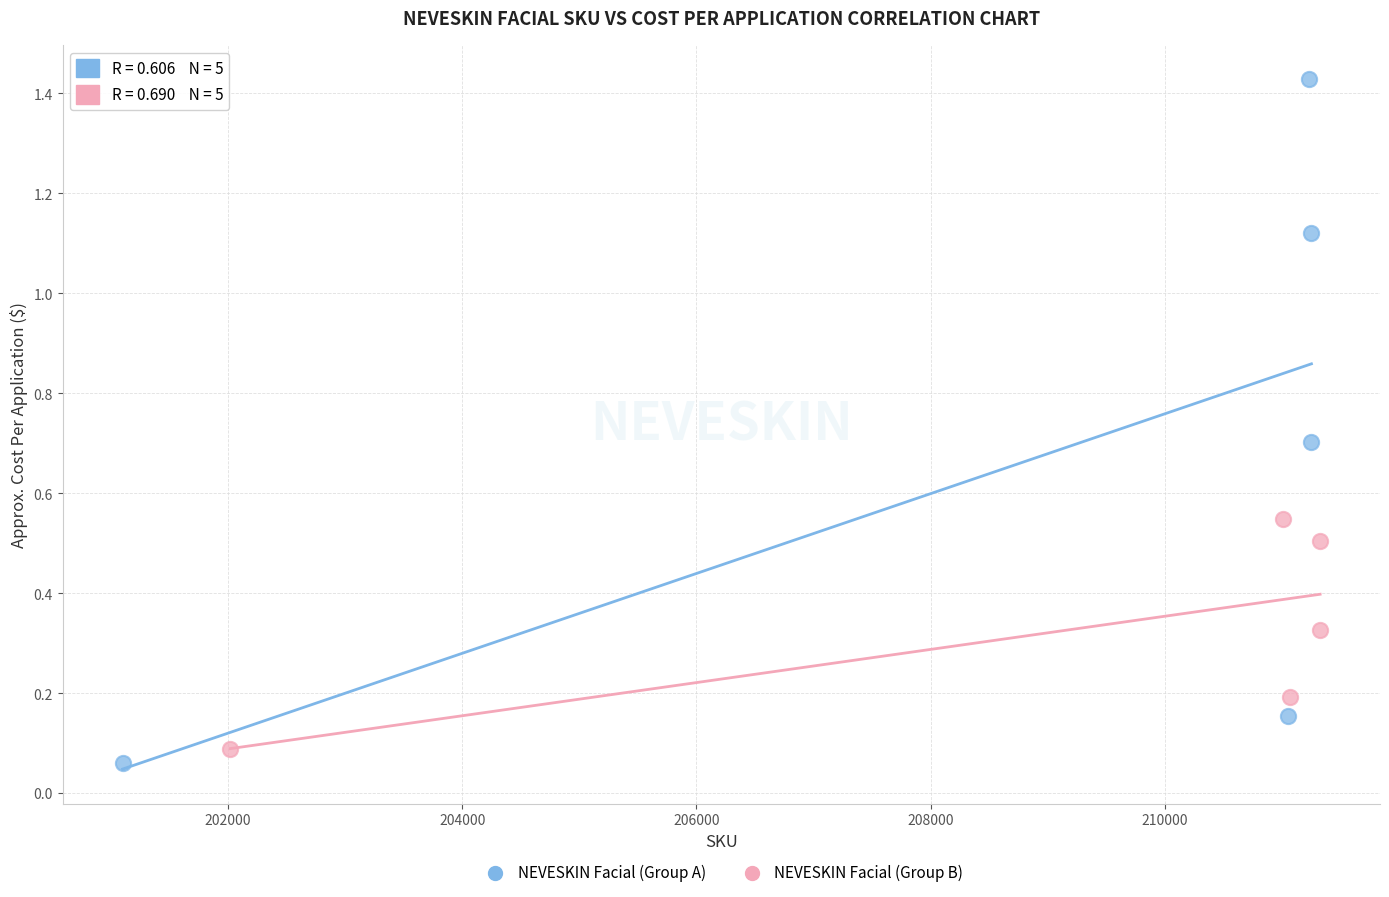

Which series has the largest Y range (max minus min)?

NEVESKIN Facial (Group A)